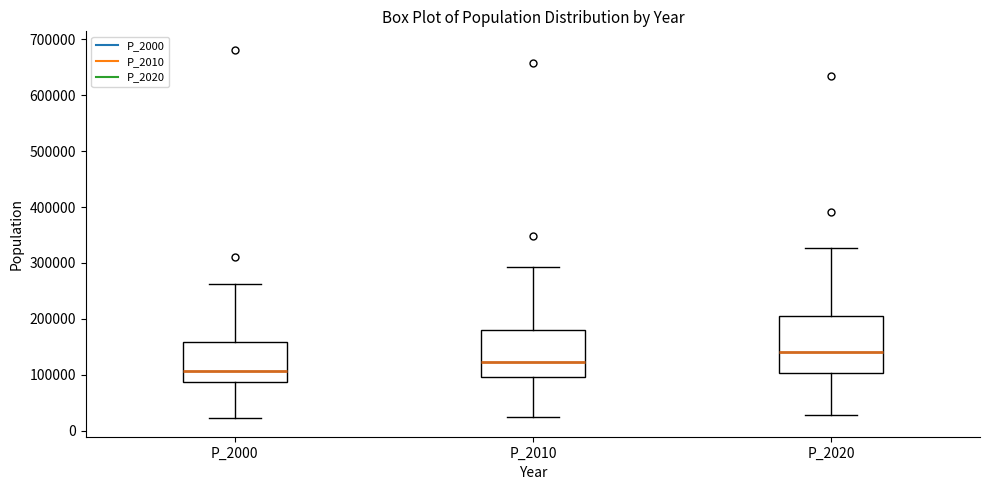

Which box has the lowest median line?

P_2000